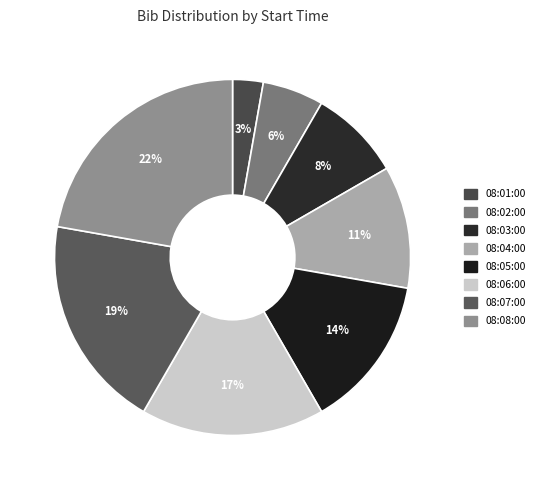

Which slice is the smallest?

08:01:00